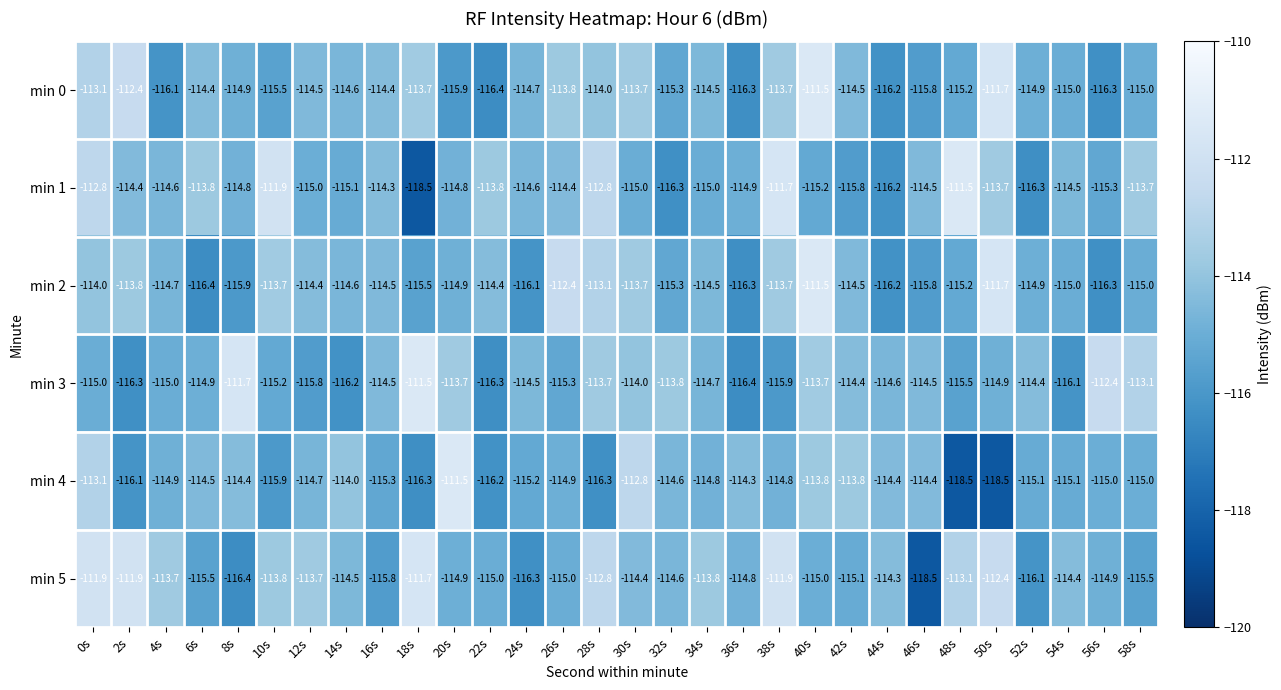

Count the number of data series in this chart.

6